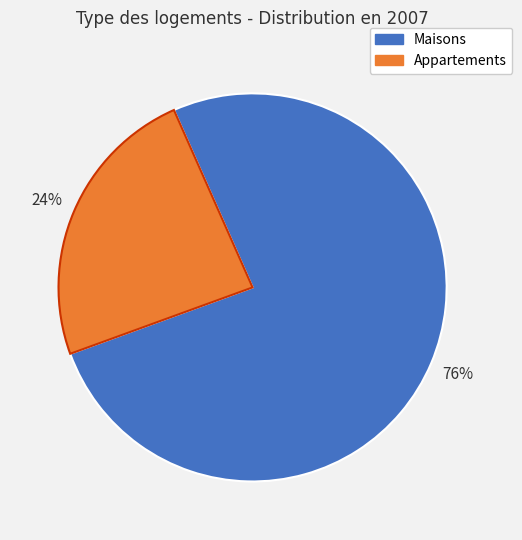

To the nearest percent, what is the difference between the largest and smallest slice percentages?

52%